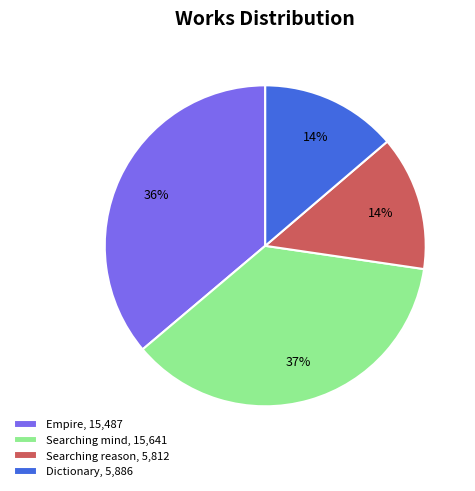

Is Empire the majority of the pie?

No